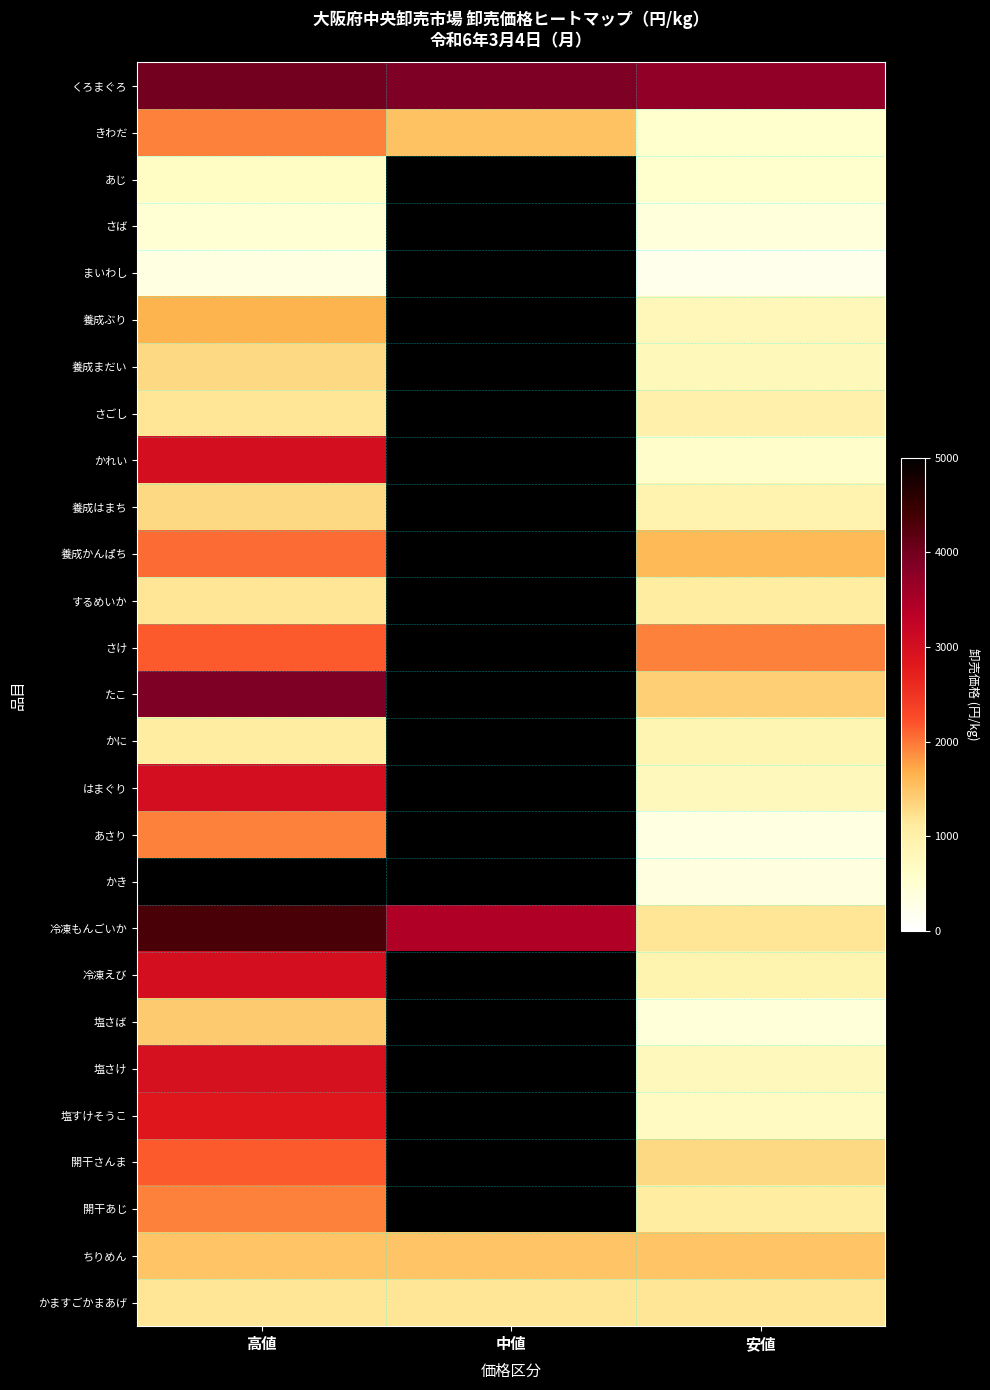

Which series has the largest range (max minus min)?

かき